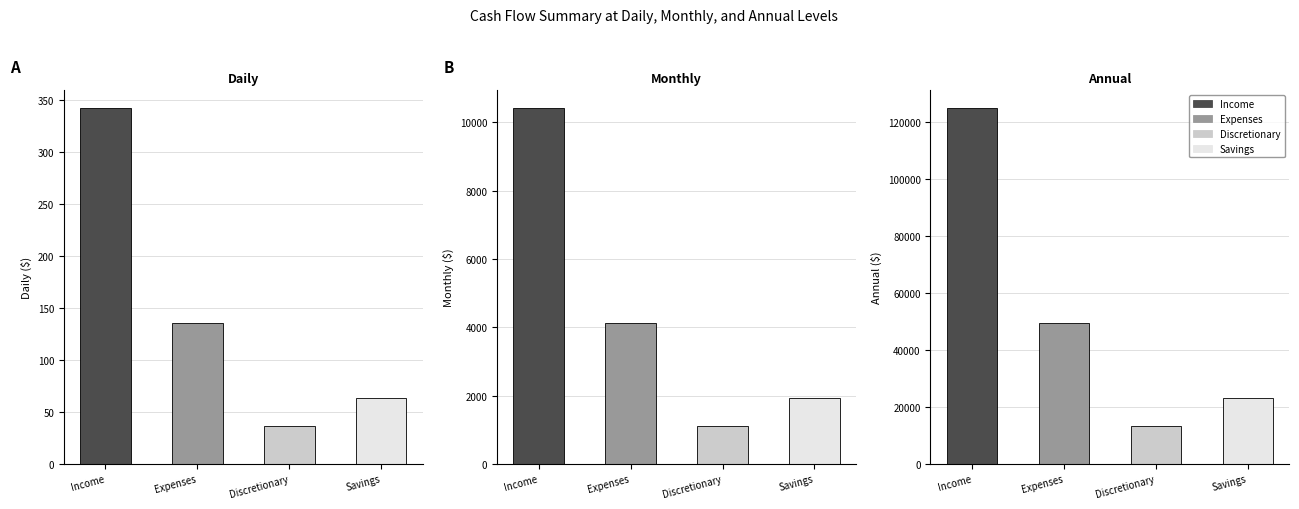

What is the difference between the maximum and minimum values in the Monthly series?

9313.0